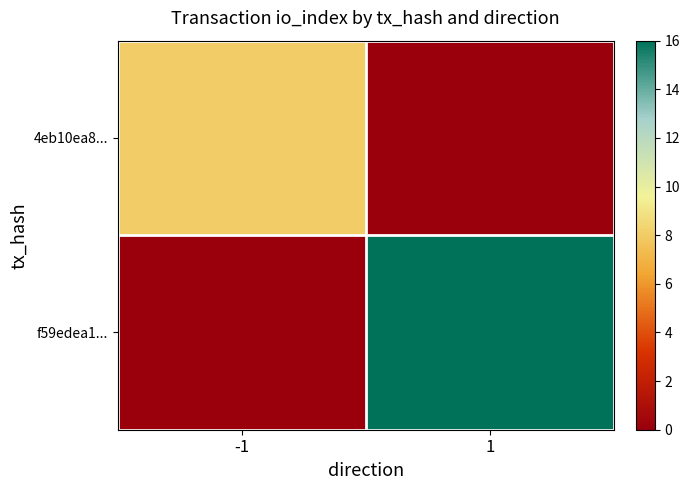

The f59edea1... series shows 27 at 1. True or false?

False